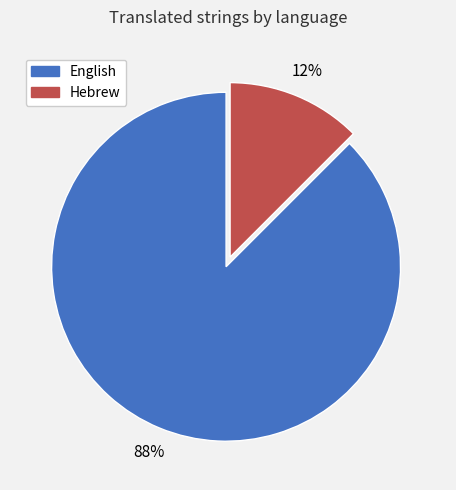

Between Hebrew and English, which is larger?

English